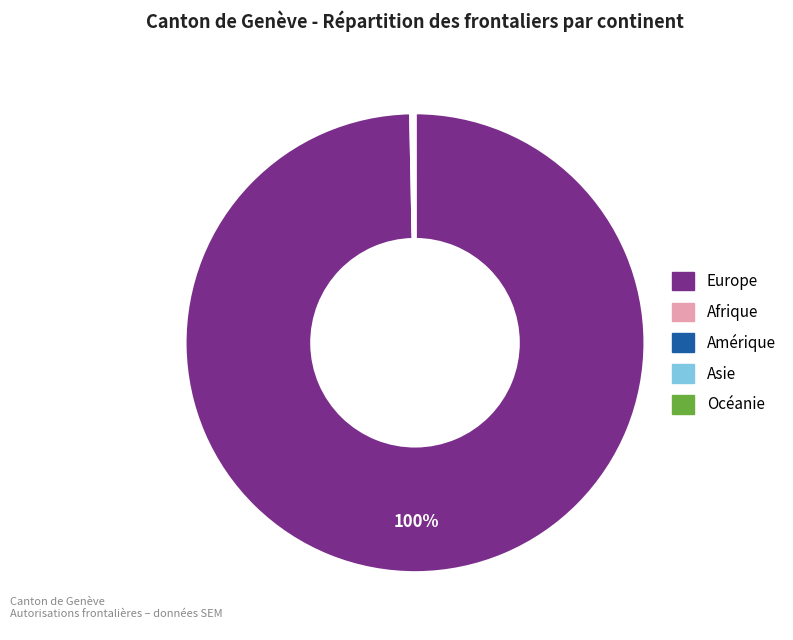

Which slice is the largest?

Europe